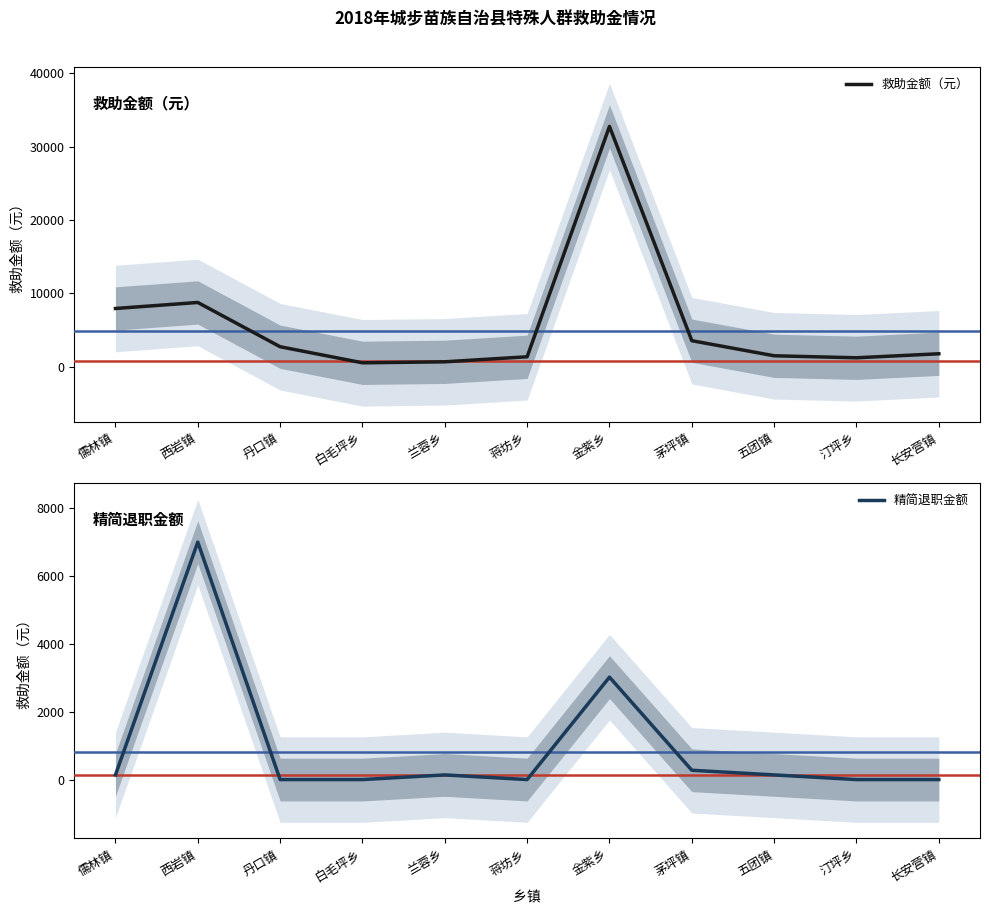

What is the label of the 10th point from the right?

西岩镇